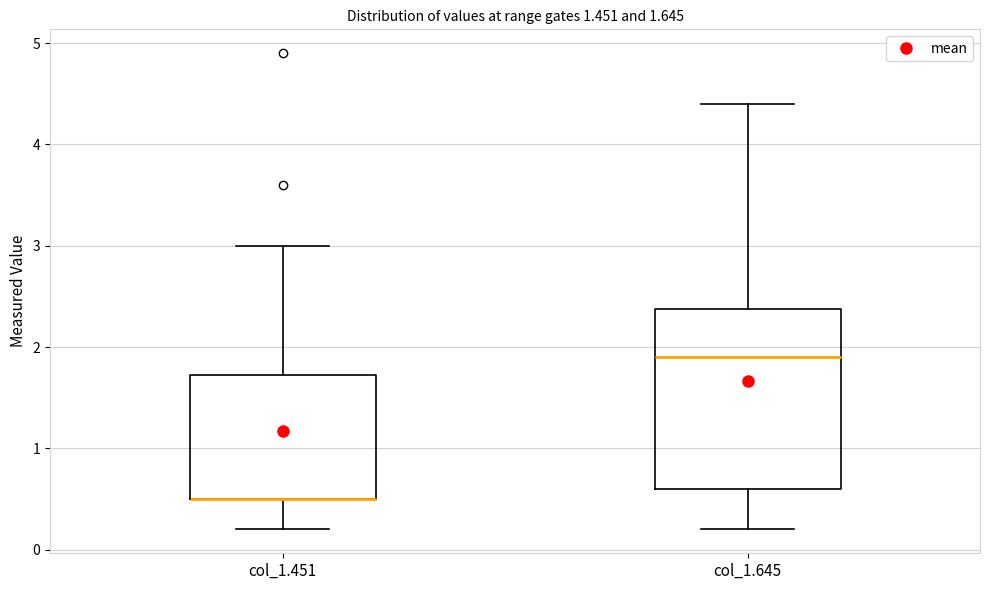

Comparing the boxes themselves (not the whiskers), which one is the tallest?

col_1.645